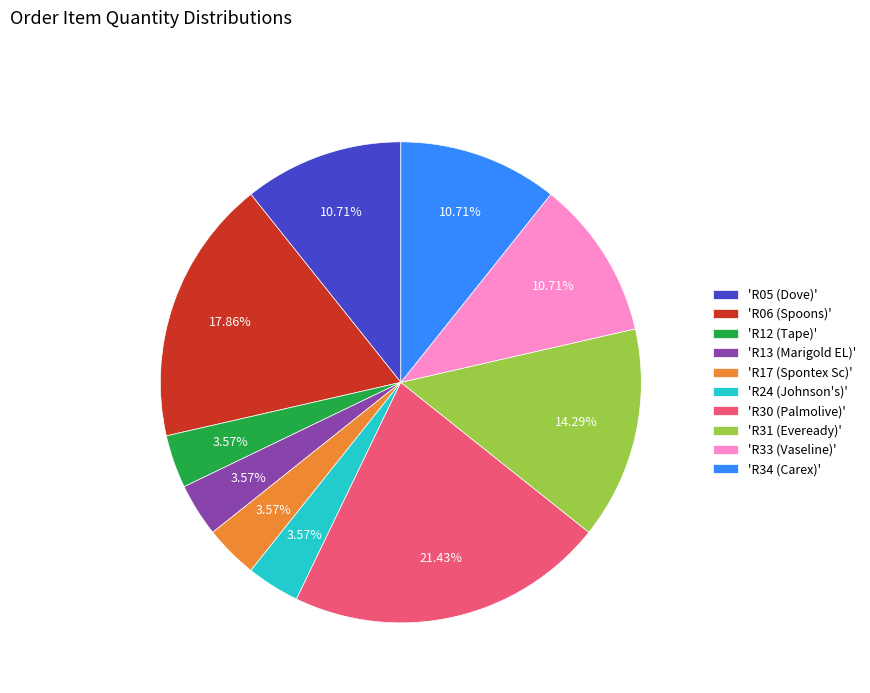

Does any single category account for the majority?

No